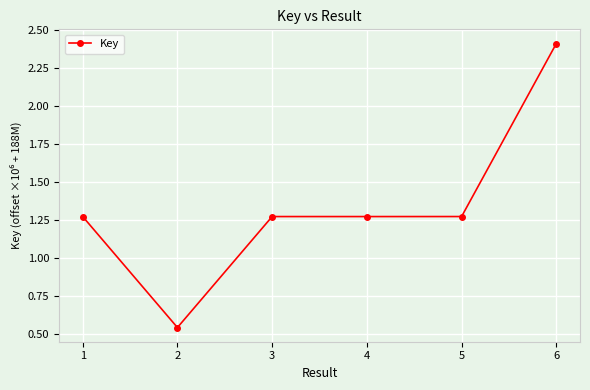

True or false: the data shows 0.5 at 5.

False